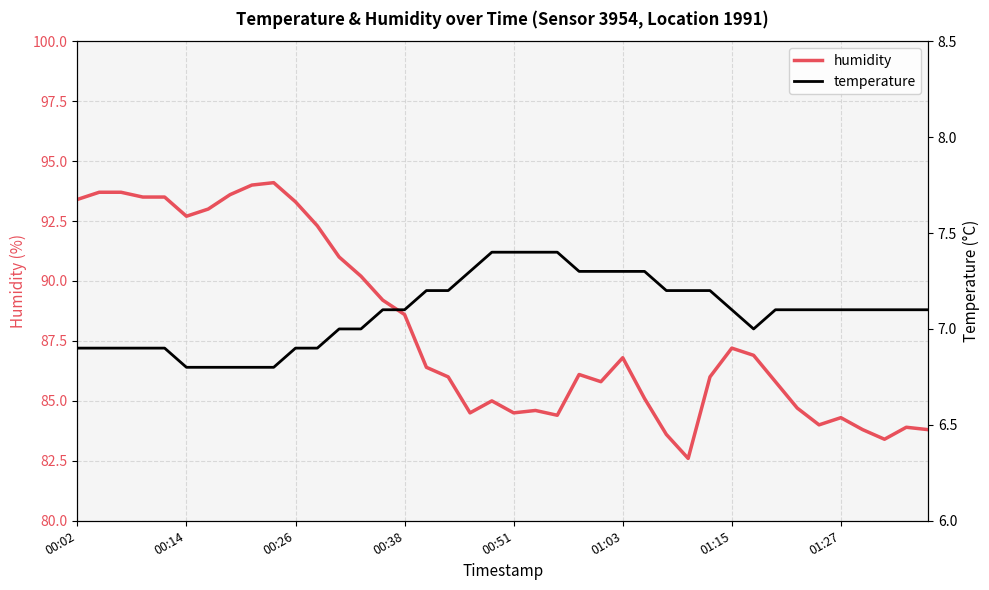

The humidity series shows 118.4 at 01:27. True or false?

False